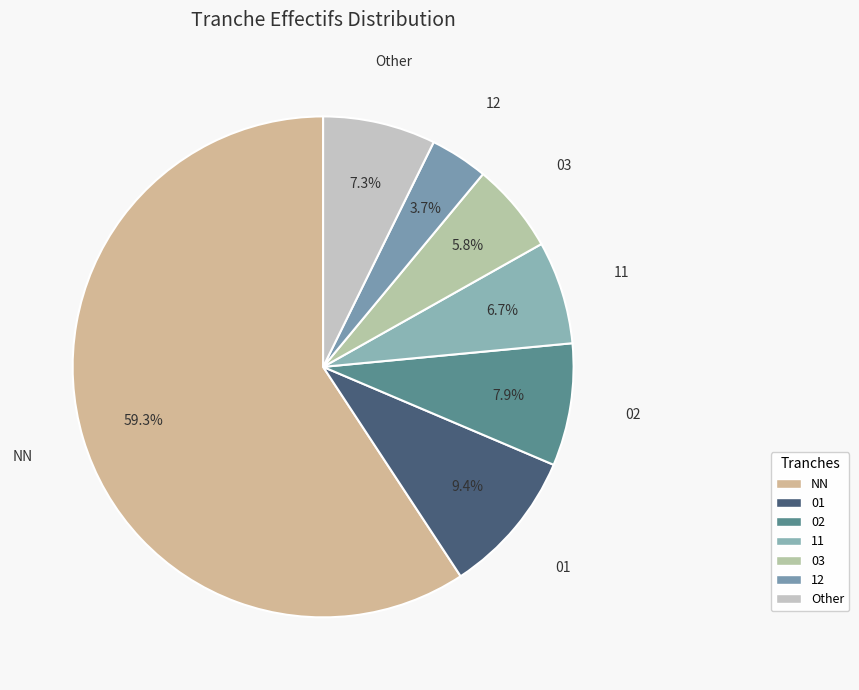

What is the largest slice in the pie chart?

NN